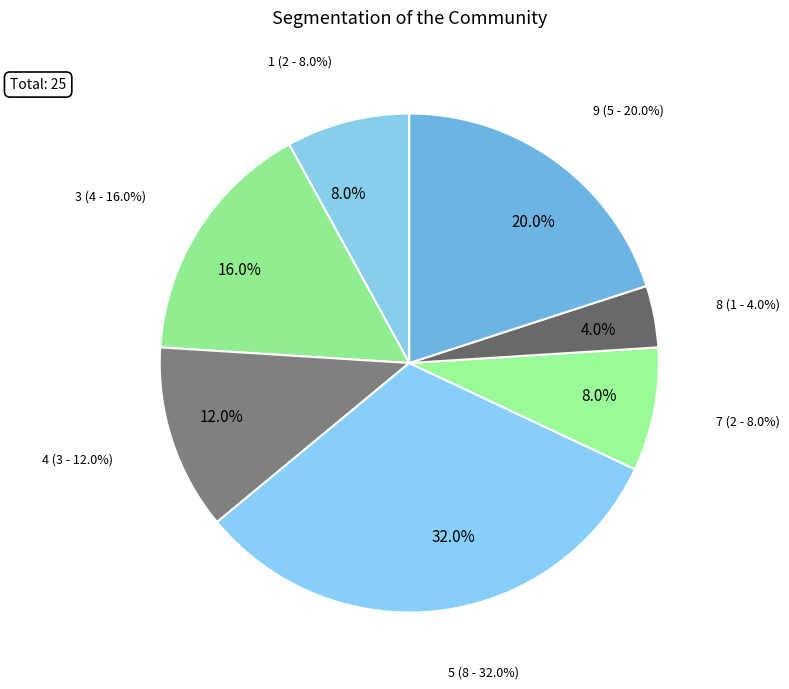

Rank the categories by value from highest to lowest.

5, 9, 3, 4, 1, 7, 8